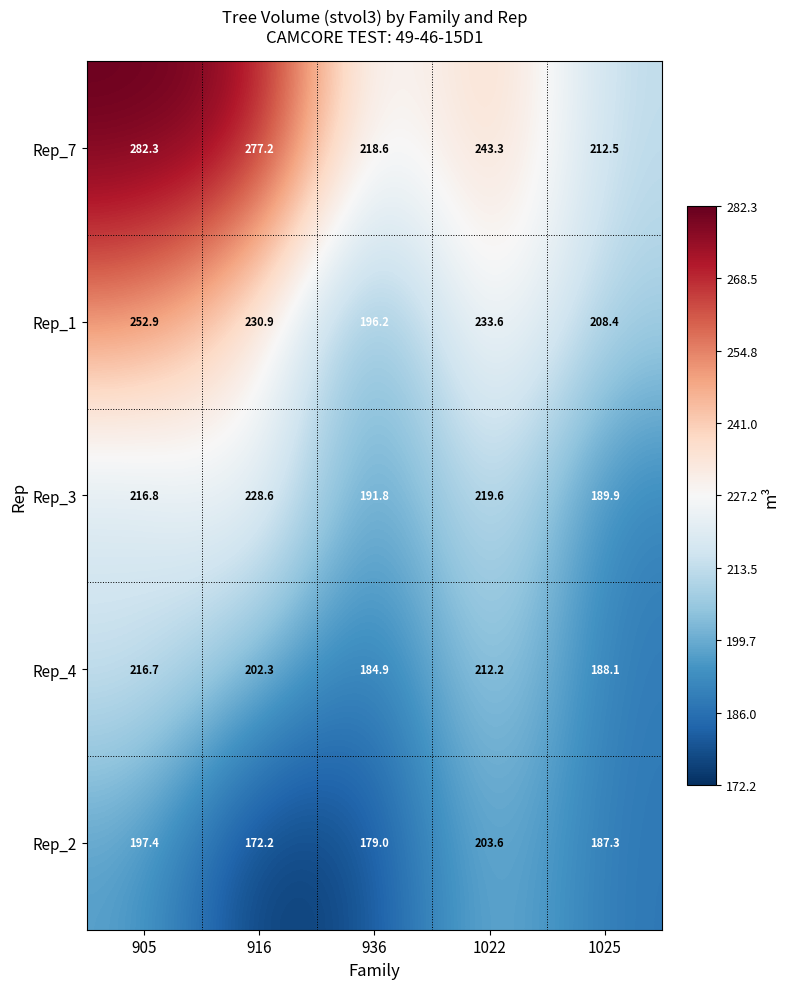

The value of Rep_3 at 916 is 228.6. True or false?

True